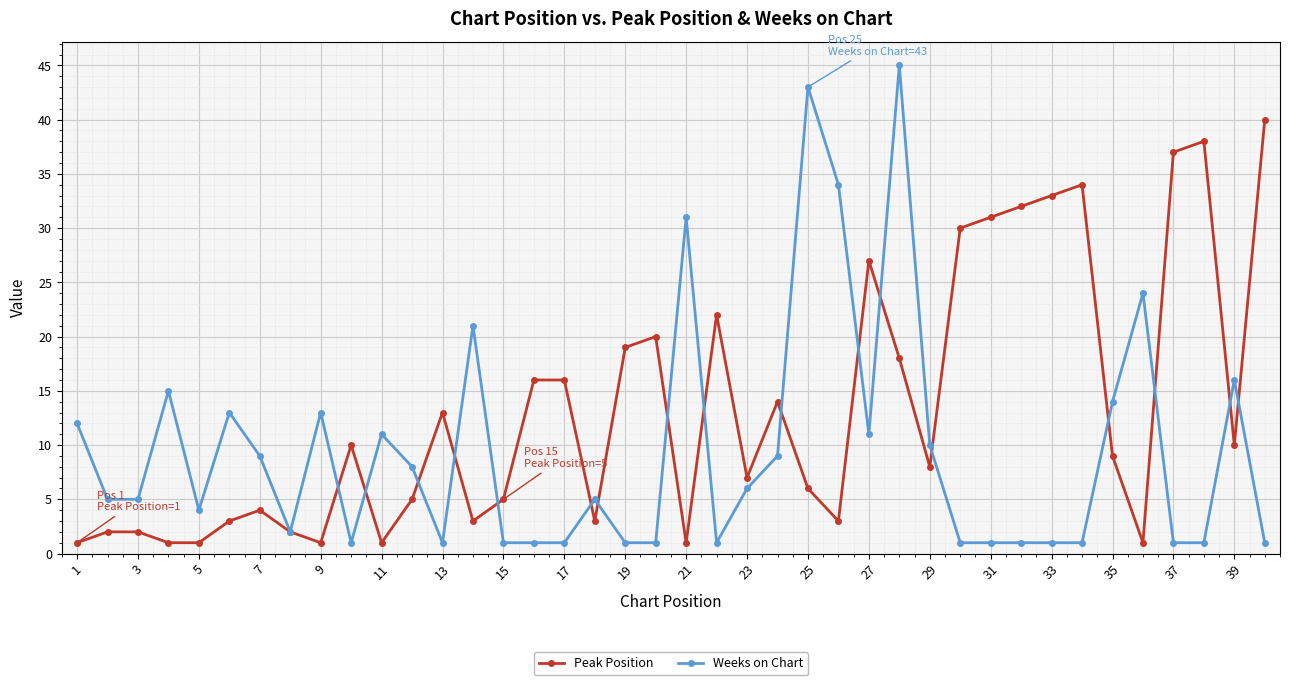

What is the highest value of the Weeks on Chart series?

45